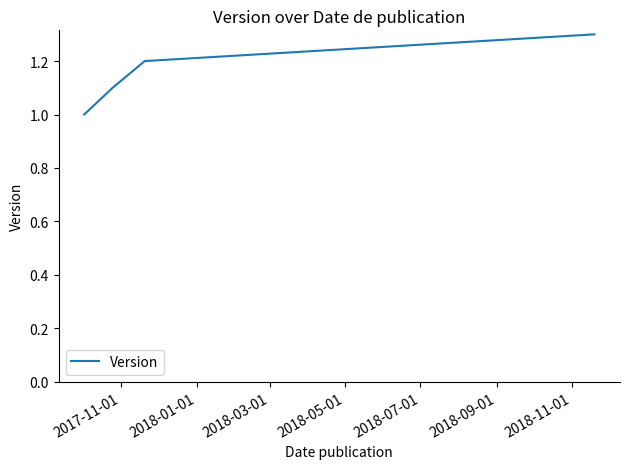

What is the maximum value shown in the chart?

1.3